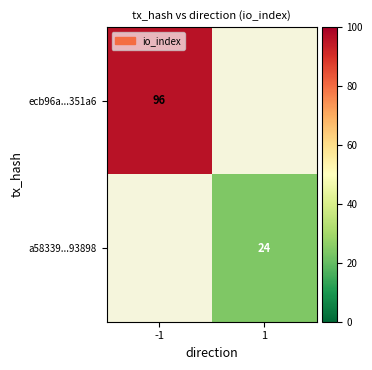

Is it true that ecb96a...351a6 equals 47 at -1?

False